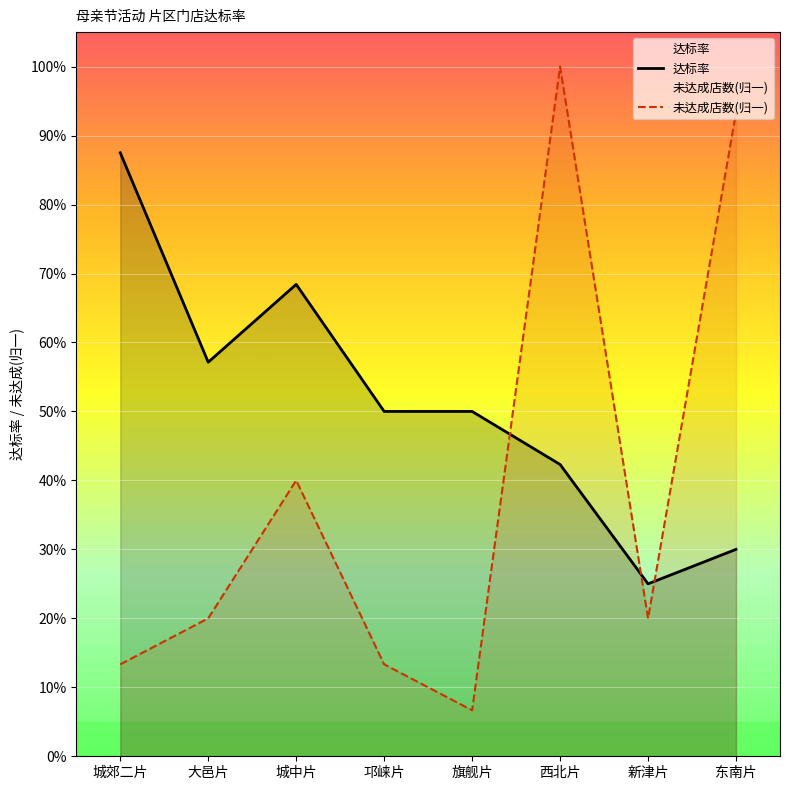

Reading left to right, extract all data points from this chart.

达标率: 0.9	0.6	0.7	0.5	0.5	0.4	0.2	0.3
未达成店数(归一): 0.1	0.2	0.4	0.1	0.1	1.0	0.2	0.9